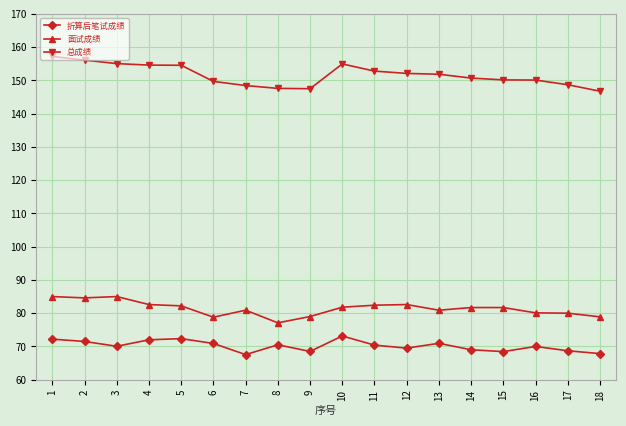

At which label does 面试成绩 first exceed 81?

1